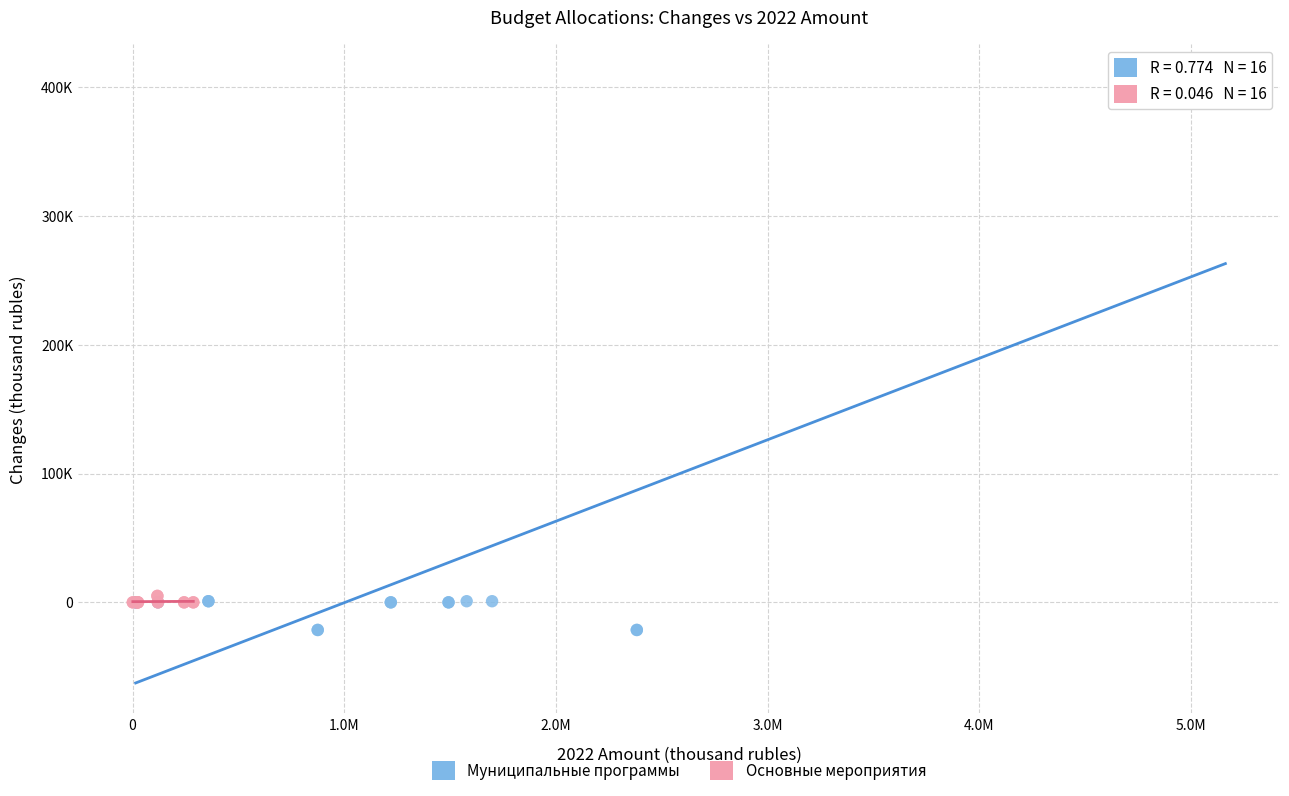

Which series has the widest spread of Y values?

Муниципальные программы